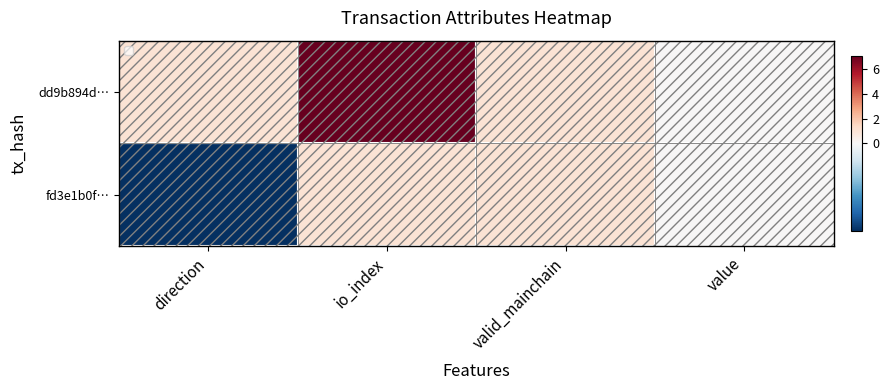

What is the difference between the fd3e1b0f… values at value and direction?

1.0